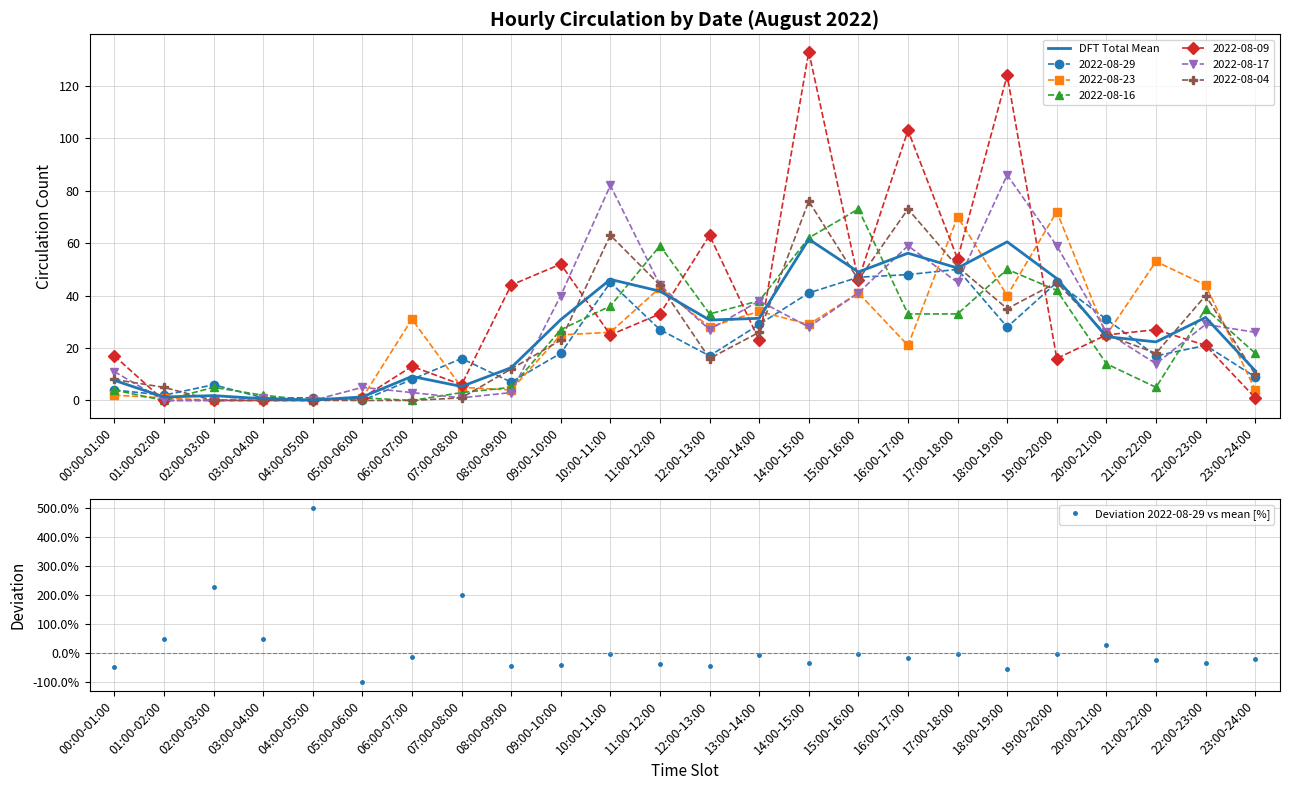

What is the label of the 15th point from the right?

09:00-10:00